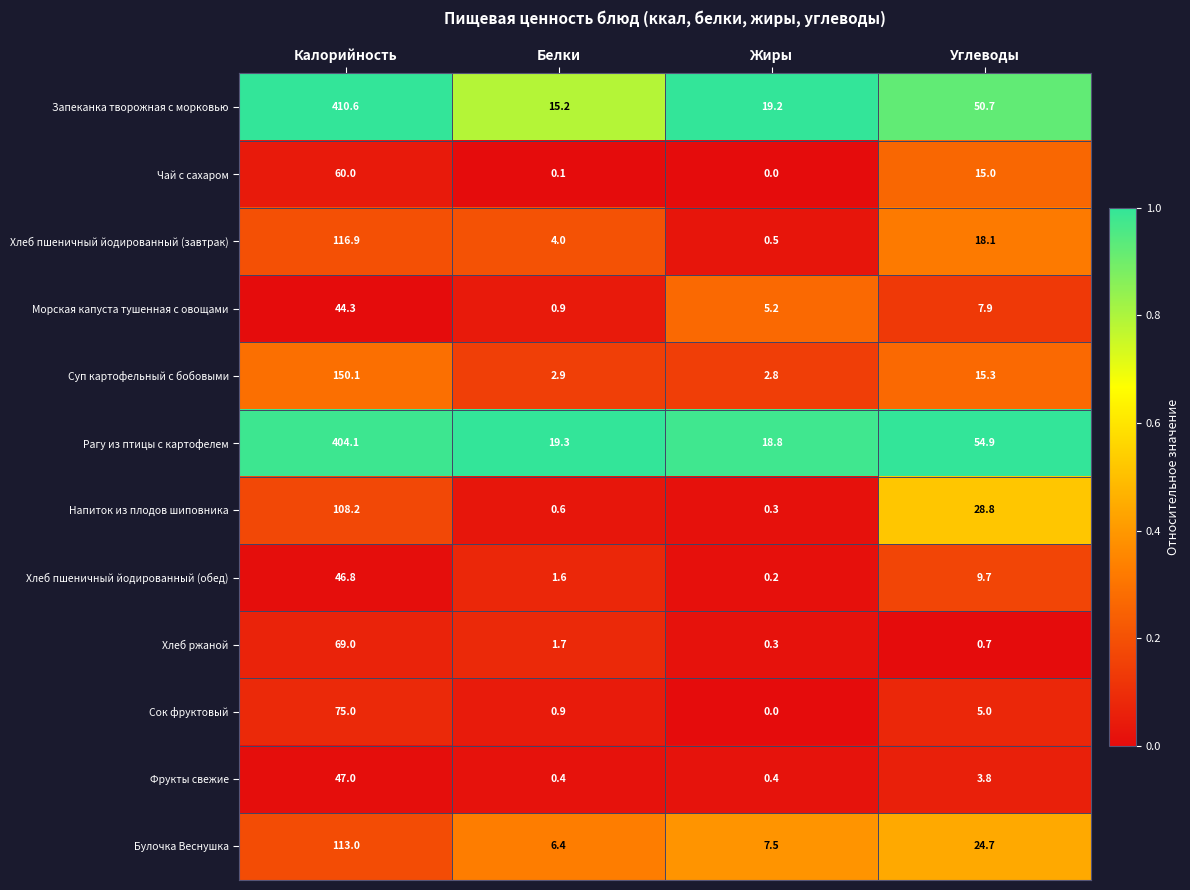

The value of Булочка Веснушка at Калорийность is 113.0. True or false?

True